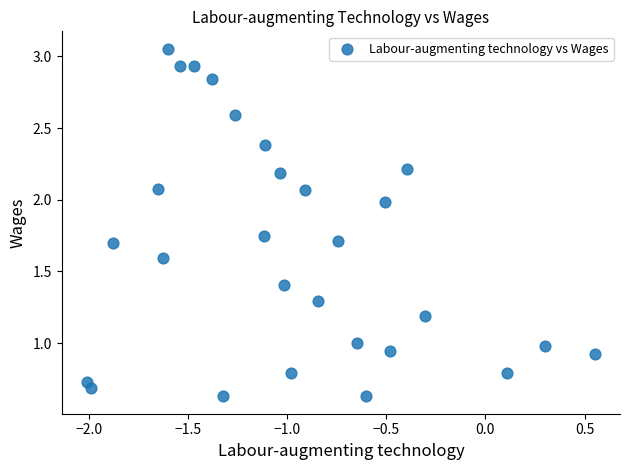

What is the range of X values (max minus min)?

2.6